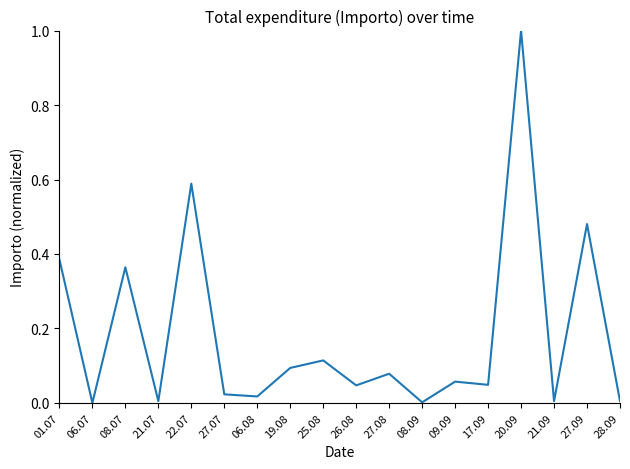

Count the number of categories in the chart.

18